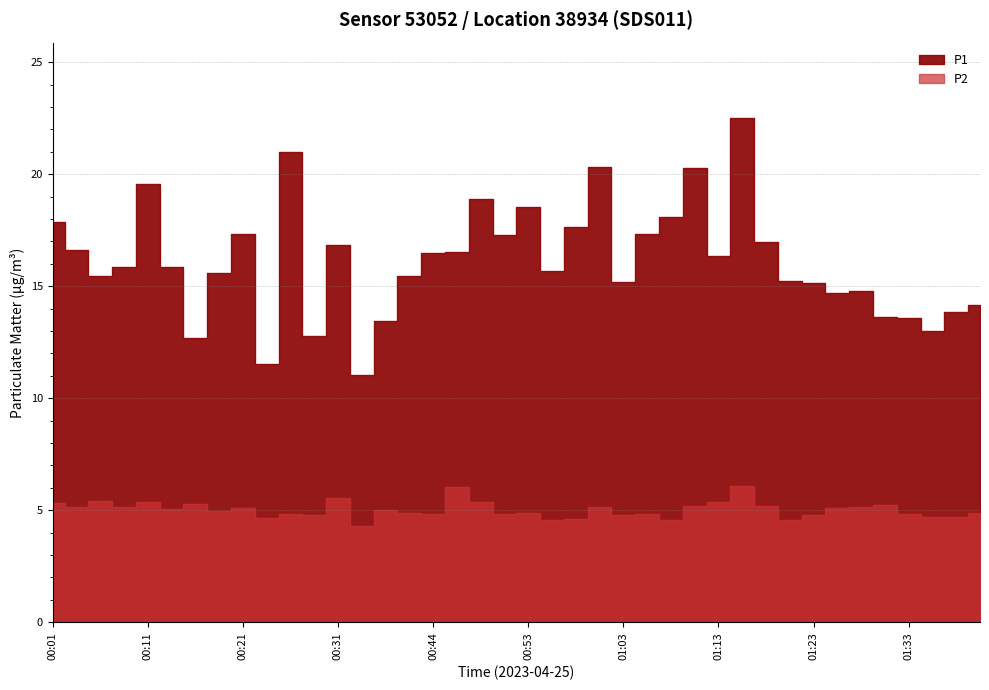

What is the average value of the P1 series?

16.1